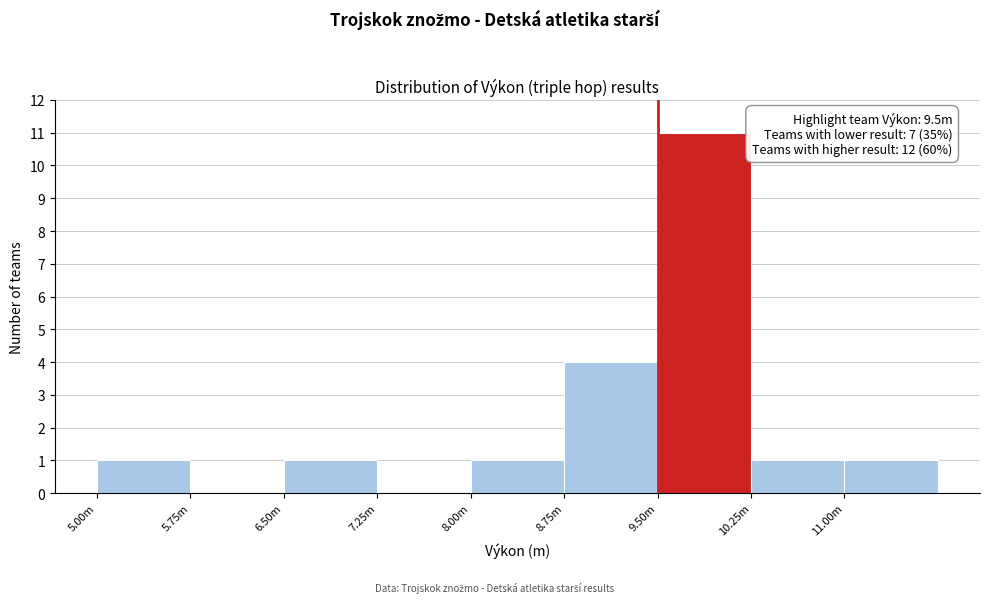

Reading left to right, extract all data points from this chart.

5.00m=1	5.75m=0	6.50m=1	7.25m=0	8.00m=1	8.75m=4	9.50m=11	10.25m=1	11.00m=1